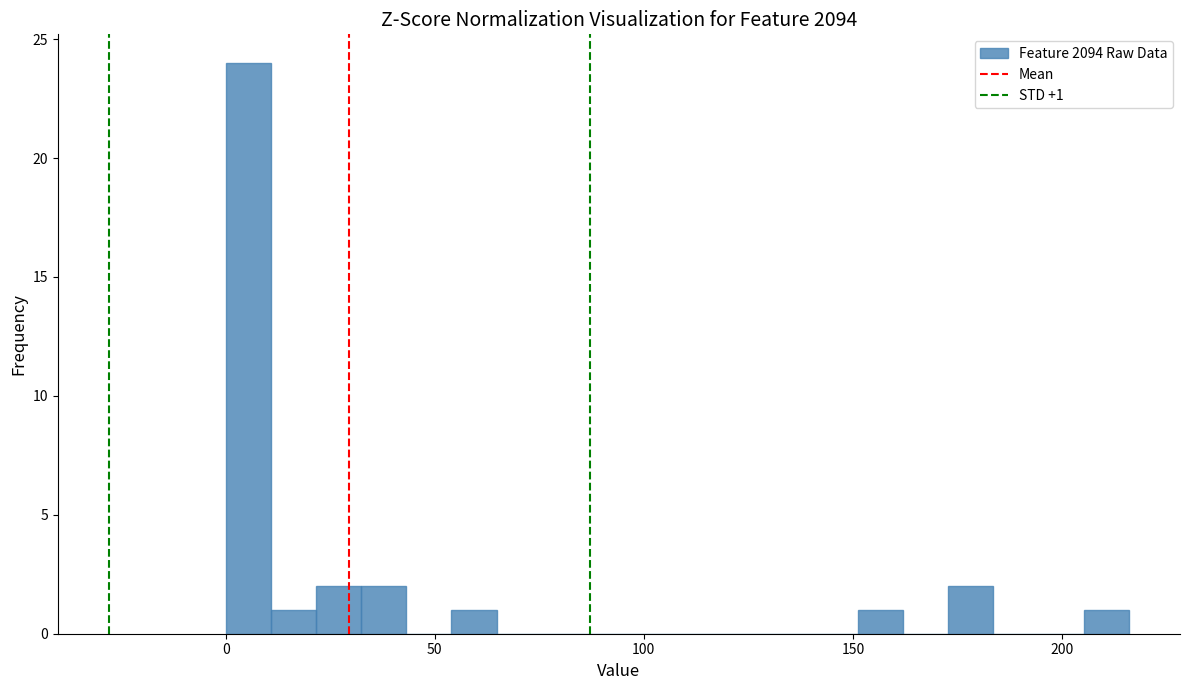

Read against the x-axis, roughly where is the centre of the tallest bar?

5